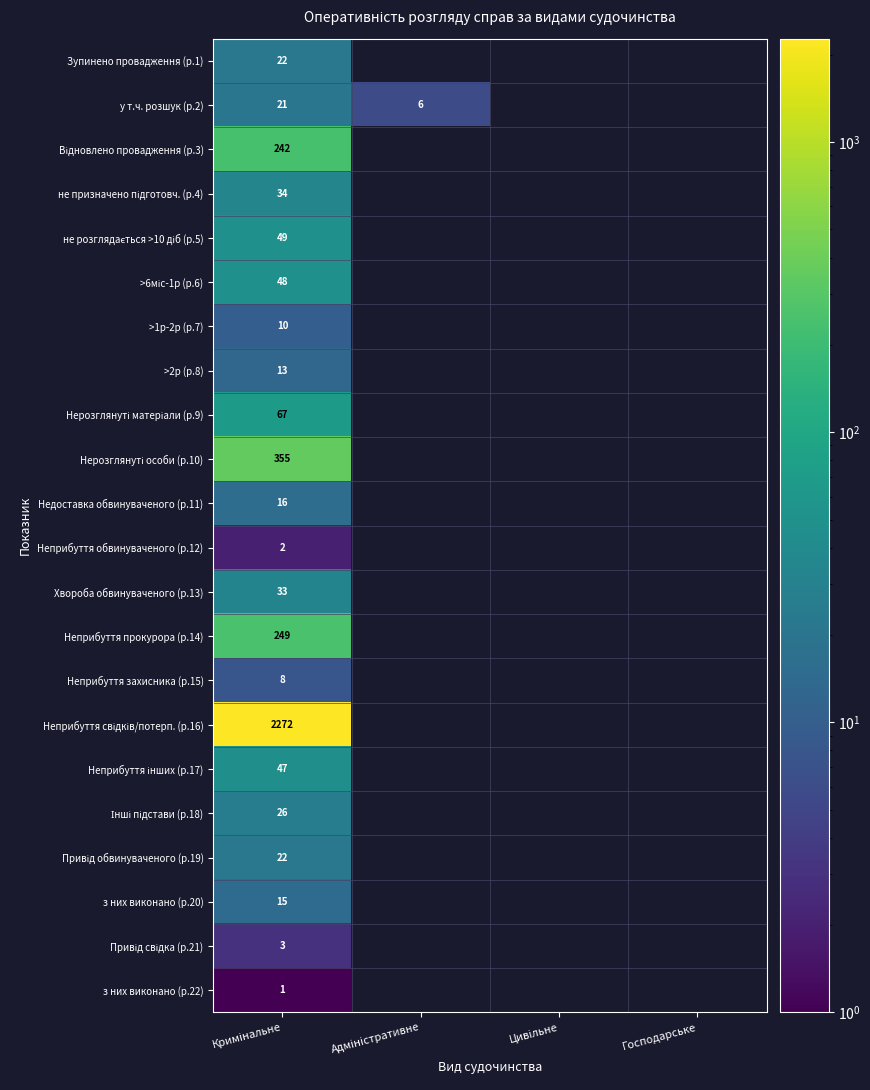

At how many categories does at least one series exceed 220?

1